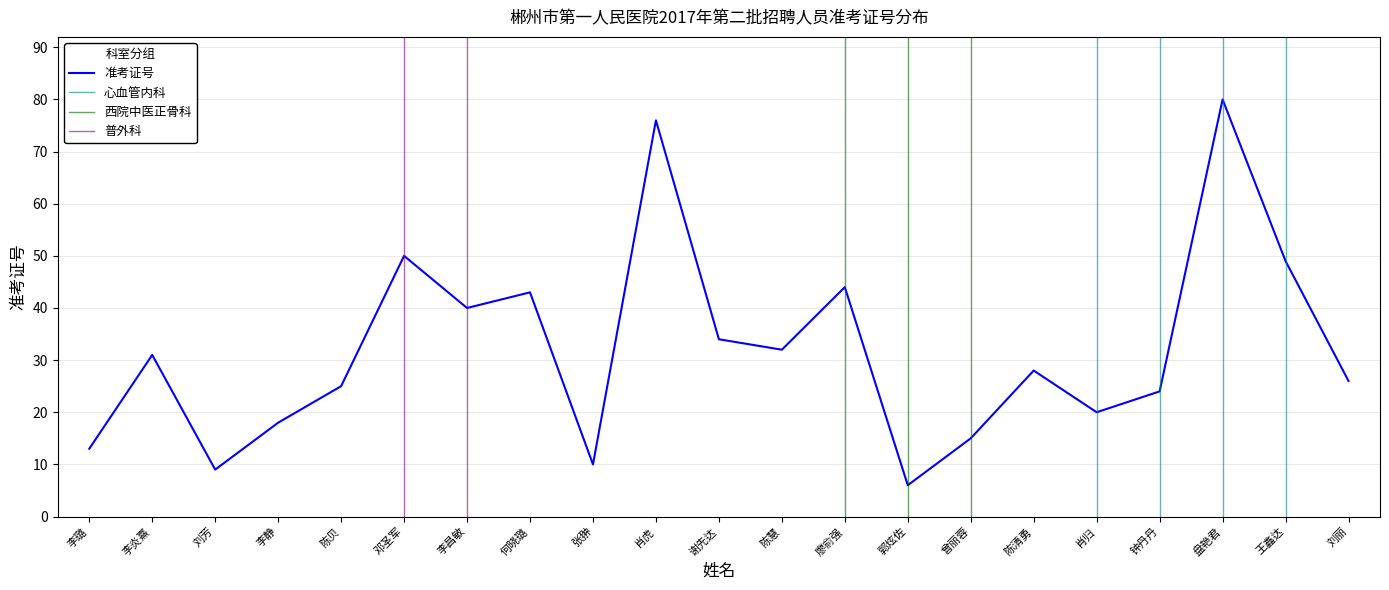

What is the approximate value at 刘芳, to the nearest 5?

10